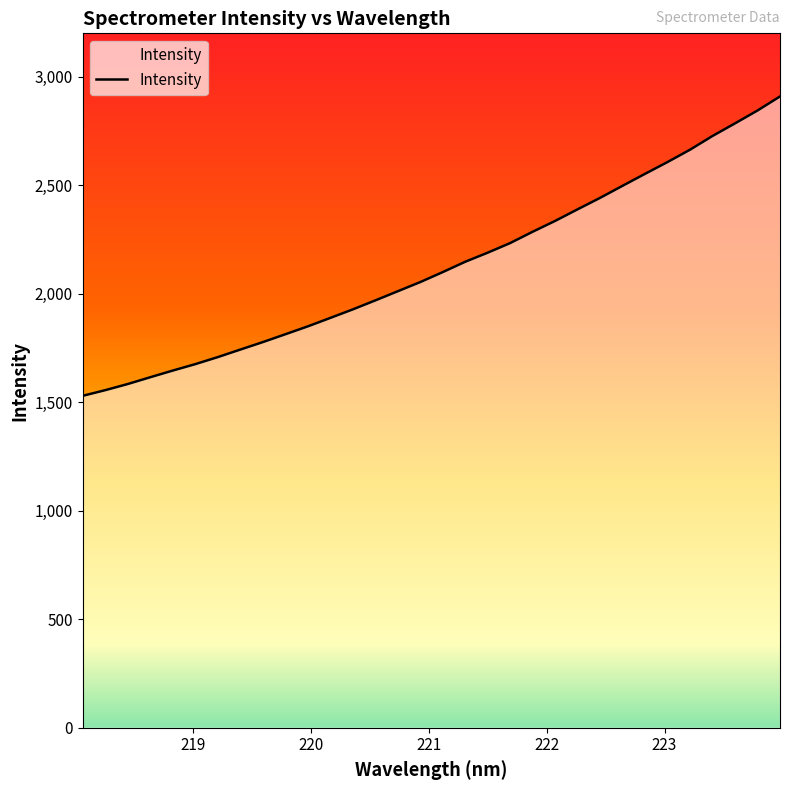

What is the difference between the maximum and minimum values?

1379.5